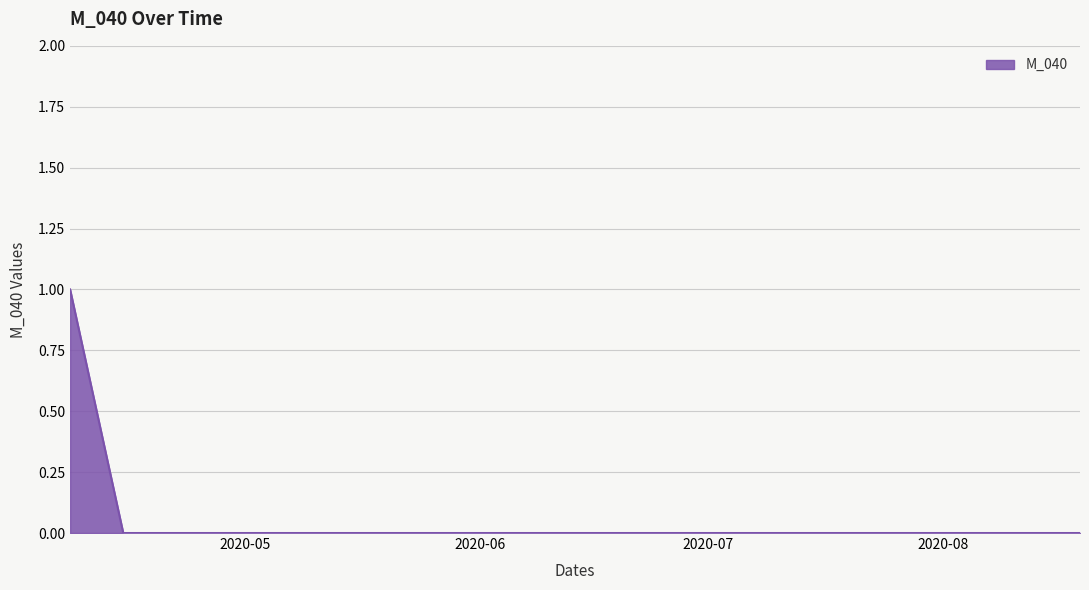

Does the chart display data point markers on the line(s)?

No